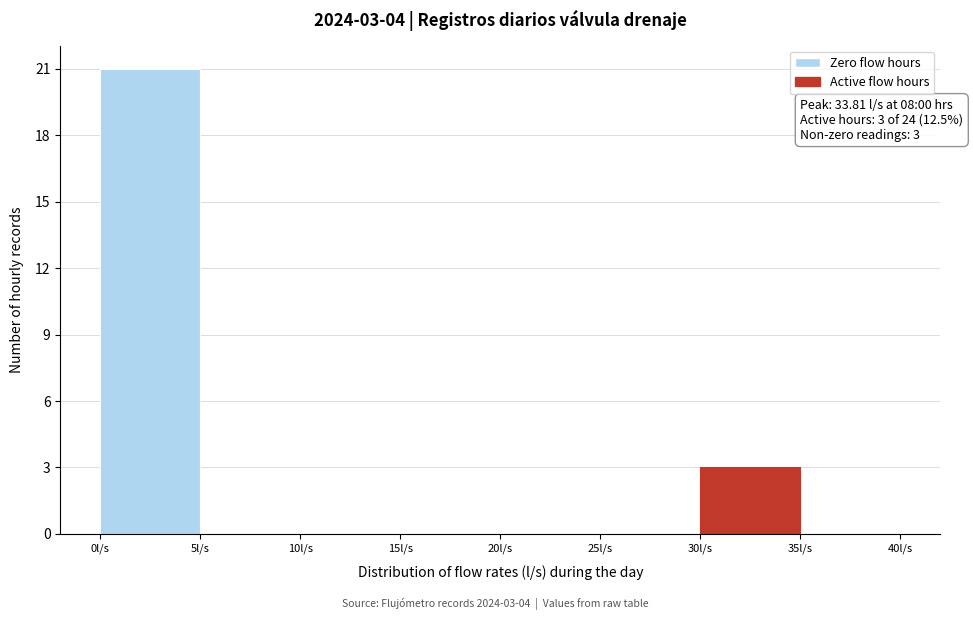

Which range on the x-axis has the tallest bar?

0 to 5